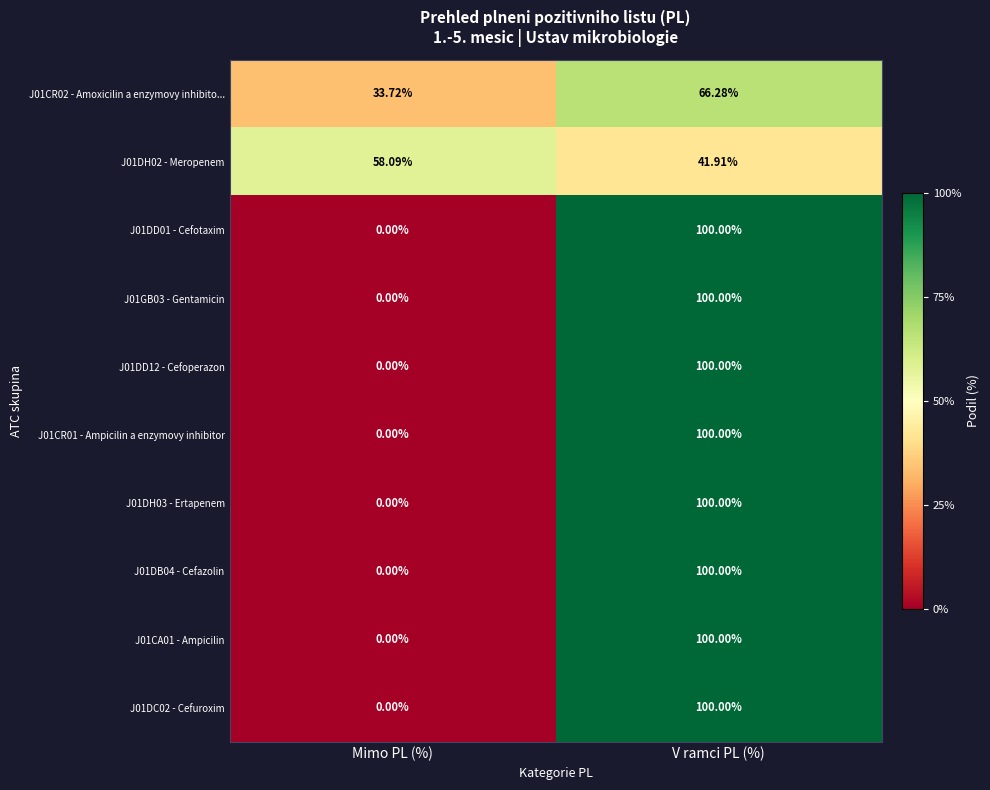

How many series are shown in this chart?

10